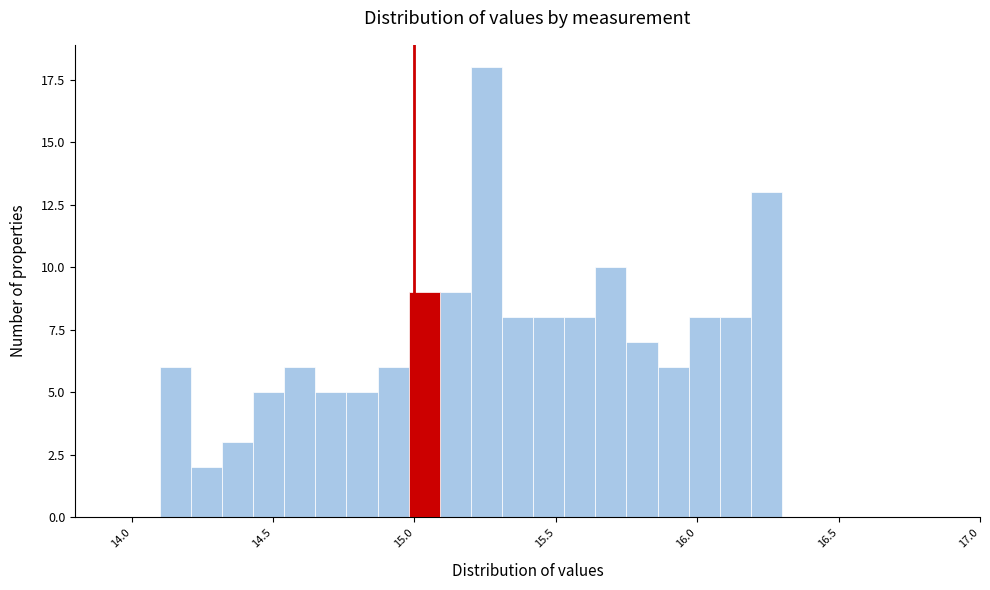

Read against the x-axis, roughly where is the centre of the tallest bar?

15.25